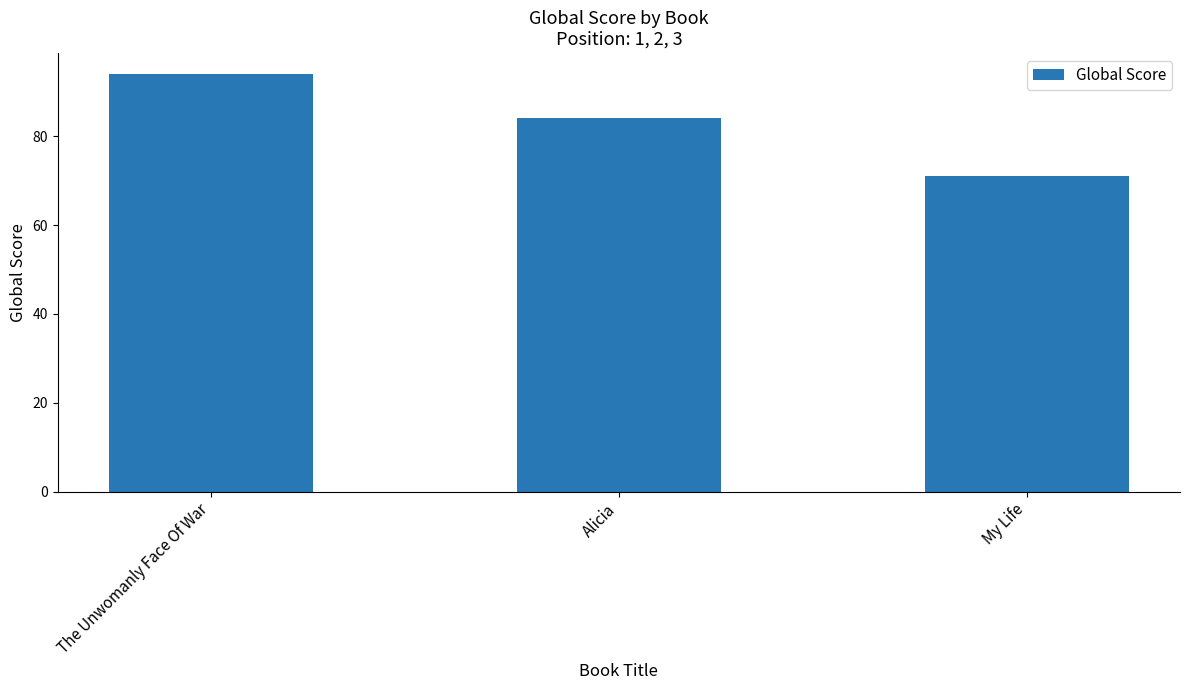

Reading left to right, extract all data points from this chart.

94	84	71